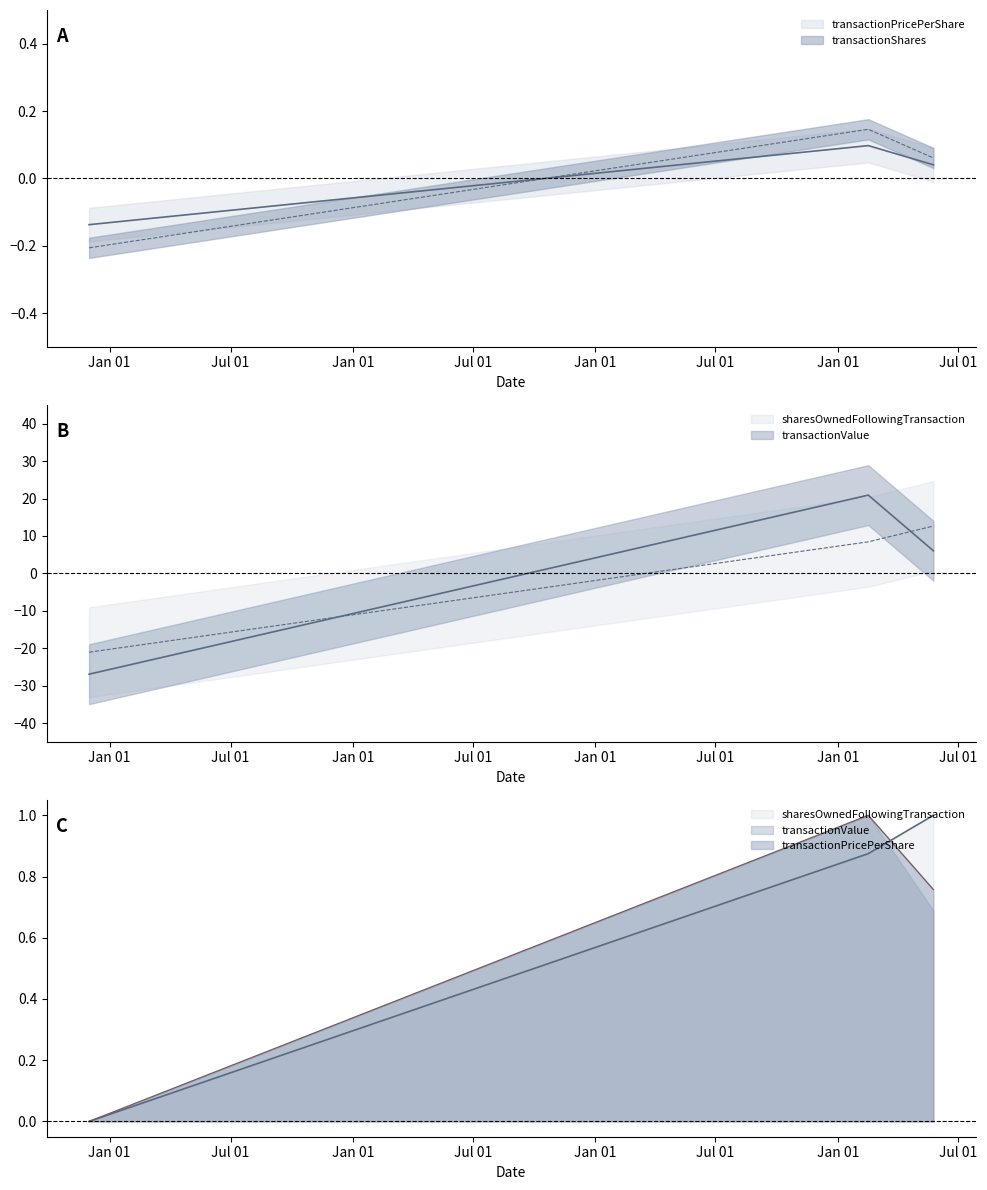

At which label does transactionValue reach its minimum?

2003-12-01